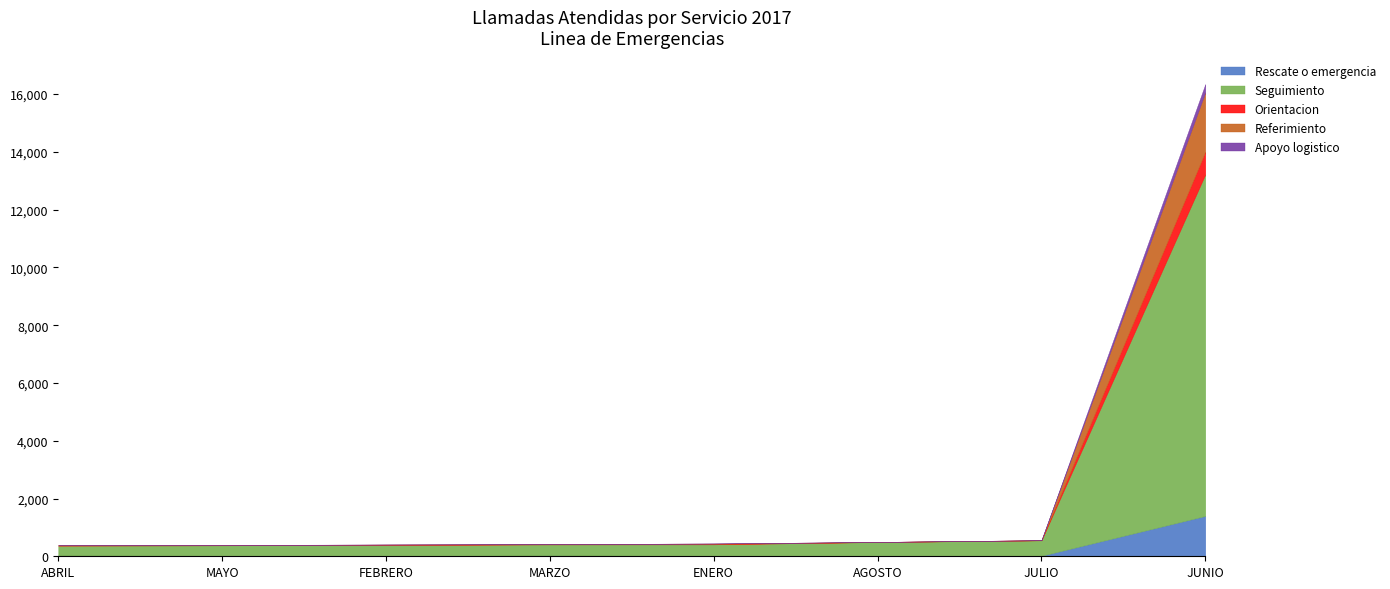

List the labels in order of Apoyo logistico value, smallest first.

MARZO, ABRIL, MAYO, JULIO, AGOSTO, ENERO, FEBRERO, JUNIO